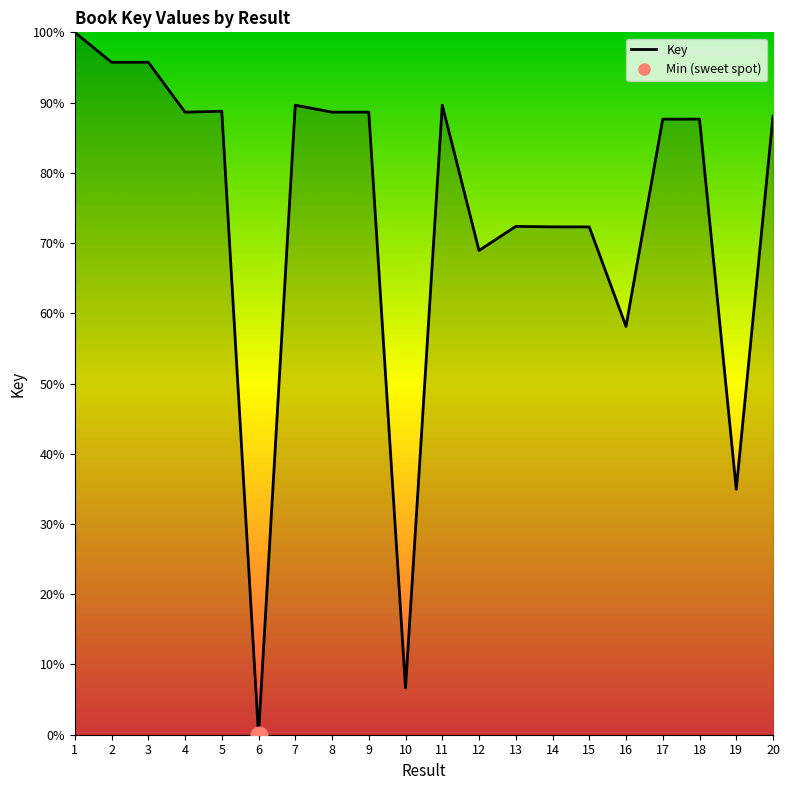

What is the change in value from 15 to 18?

+15.3